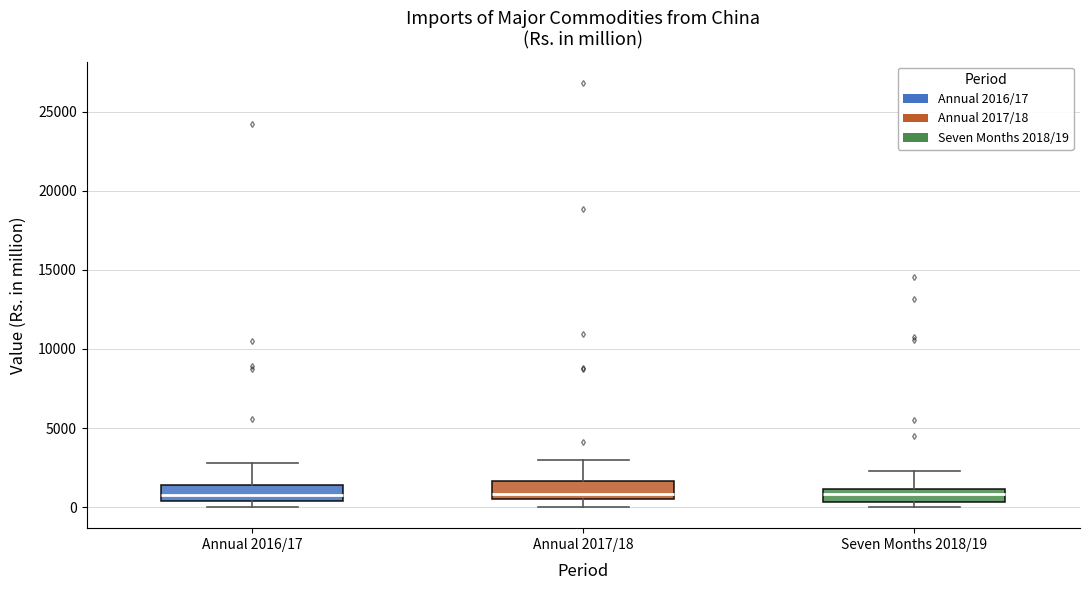

Reading left to right, read every box against the y-axis: the position of its median line, the range the box covers, and the ends of its whiskers. The values are not printed on the chart, so give them approximately, as read against the axis.

Annual 2016/17: median 500 (just above the box's lower edge), box 500 to 1500, whiskers 0 to 3000
Annual 2017/18: median 1000, box 500 to 1500, whiskers 0 to 3000
Seven Months 2018/19: median 1000 (inside the box), box 500 to 1000, whiskers 0 to 2500